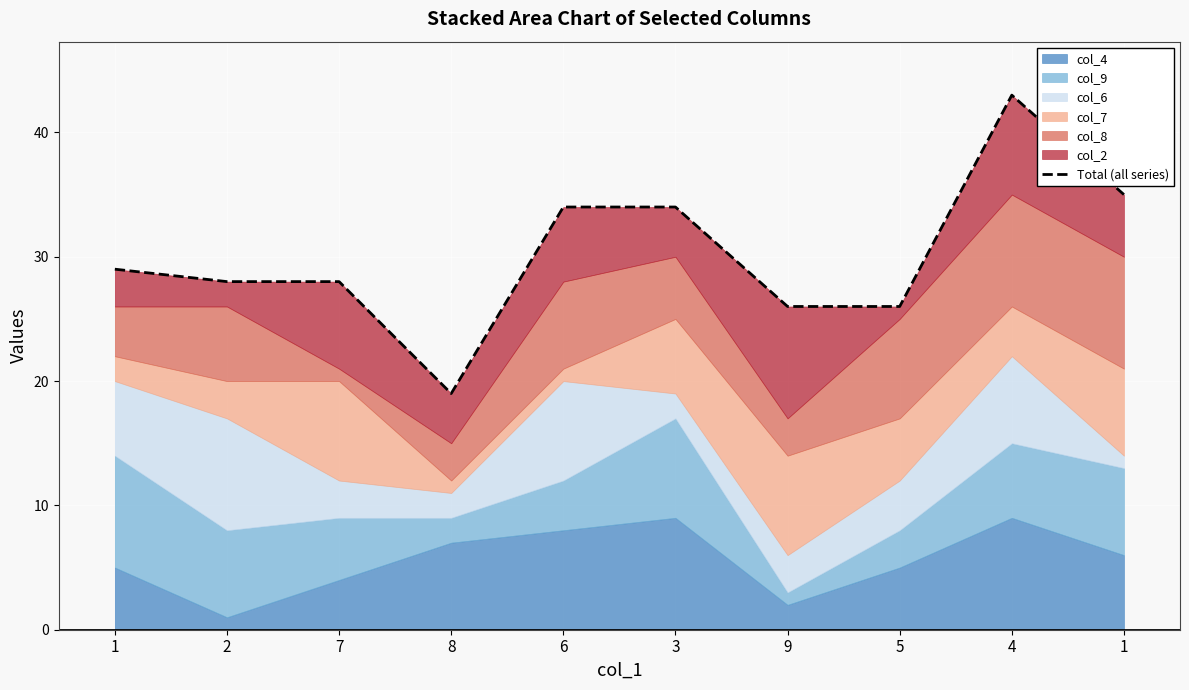

What is the ratio of the value at 9 to the value at 7?

0.9